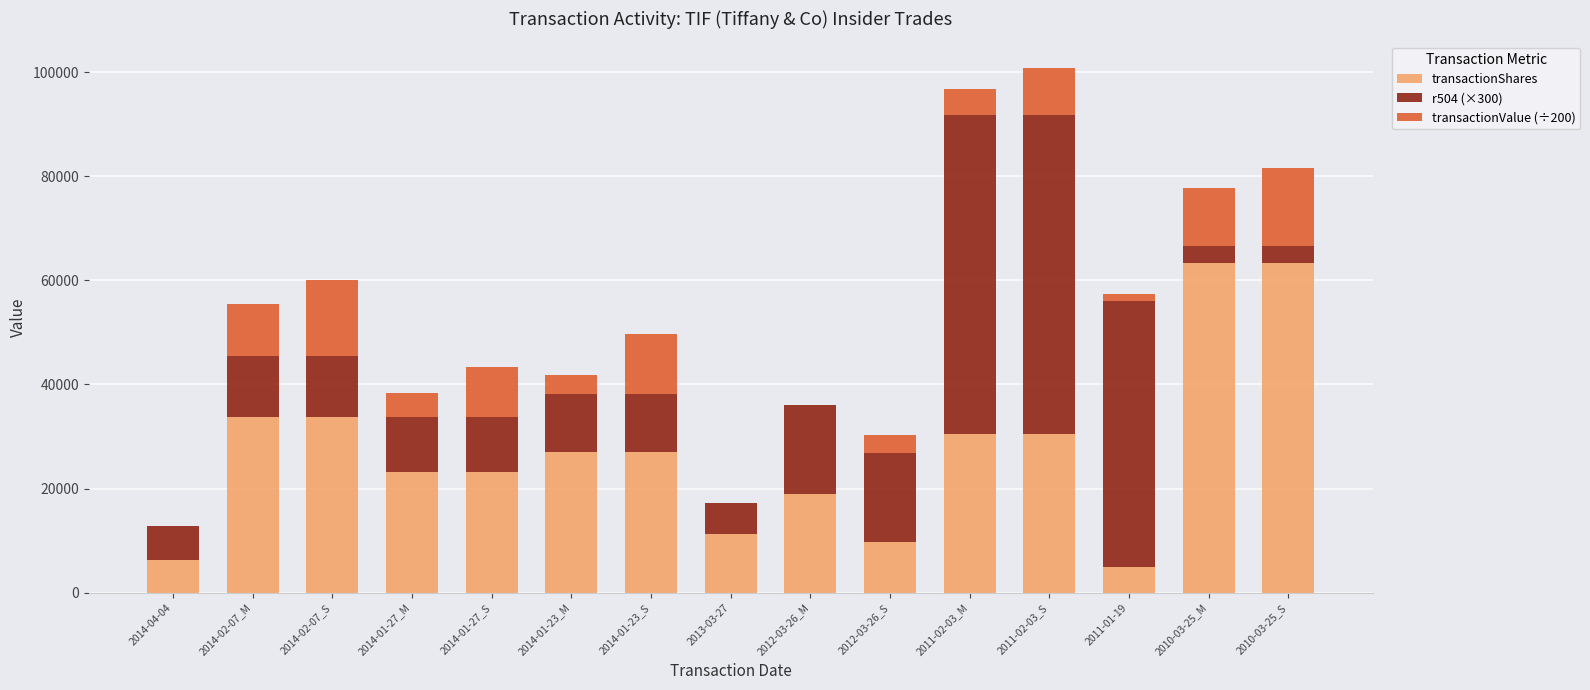

Count the number of data series in this chart.

3